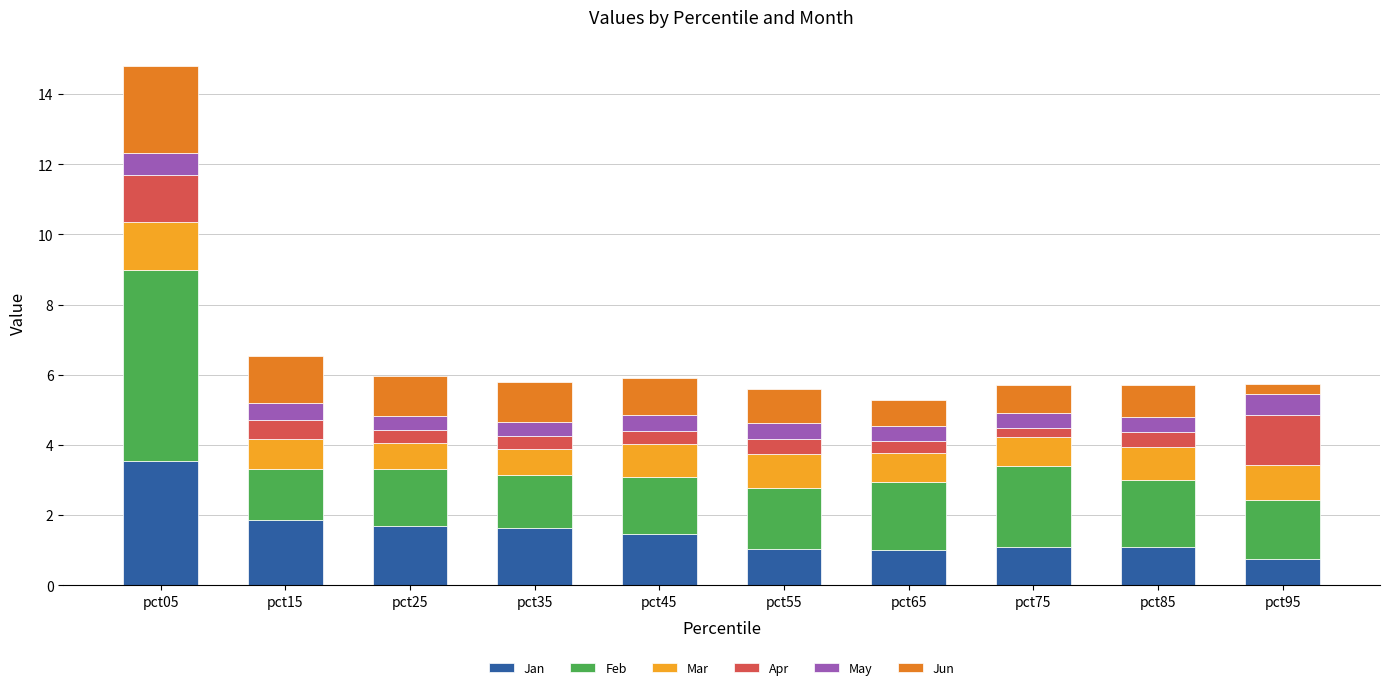

What is the minimum value for Jan?

0.7